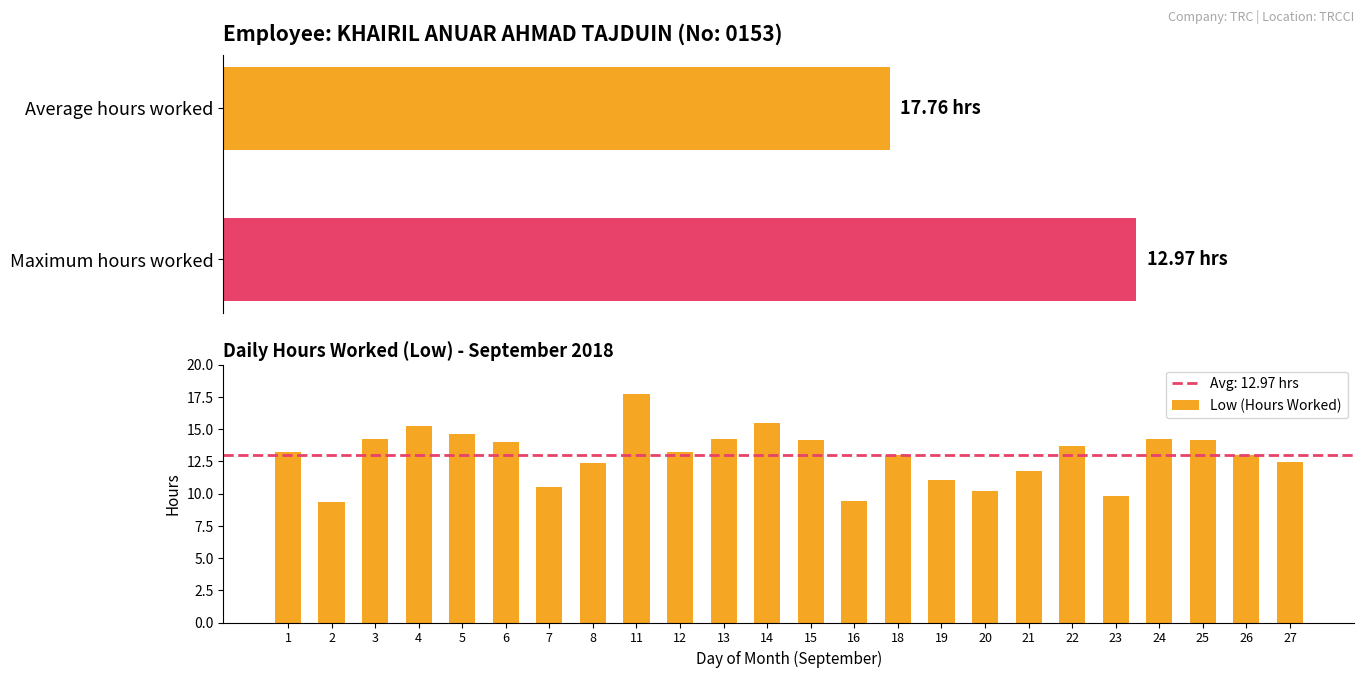

List the labels in order of value, largest first.

11, 14, 4, 5, 3, 24, 13, 25, 15, 6, 22, 1, 12, 26, 18, 27, 8, 21, 19, 7, 20, 23, 16, 2